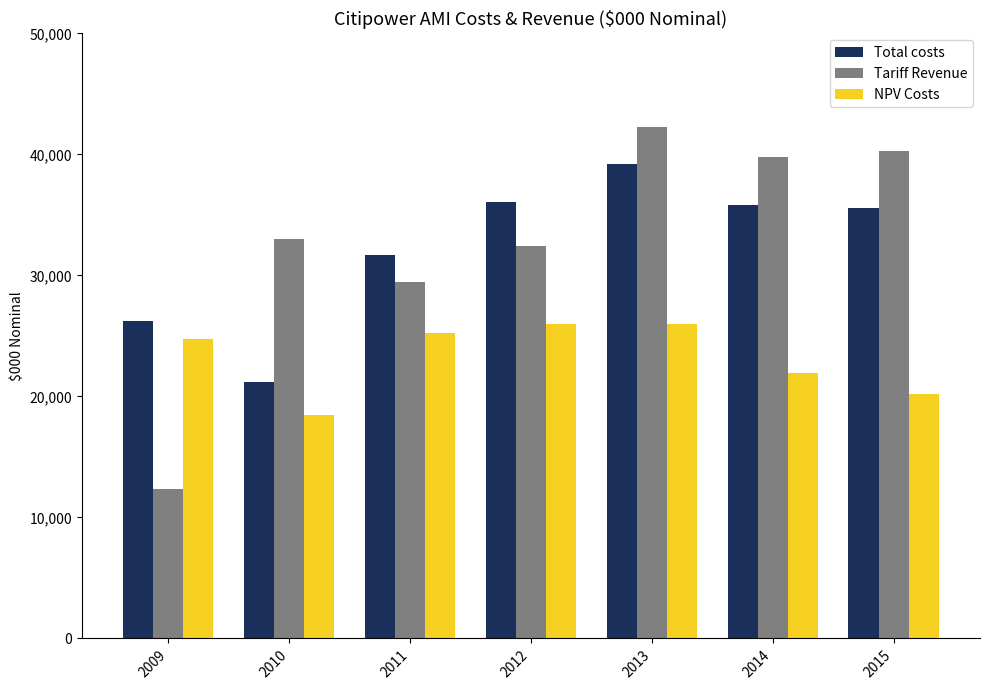

True or false: NPV Costs has a value of 18498.5 at 2010.

True